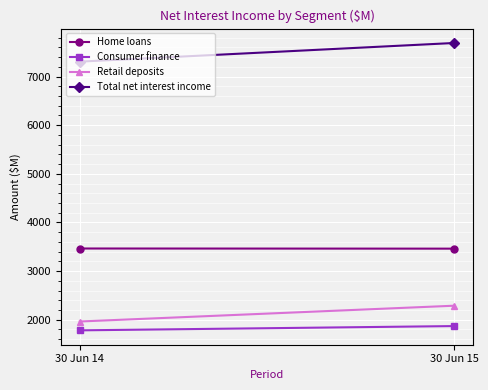

The value of Total net interest income at 30 Jun 15 is 12346. True or false?

False